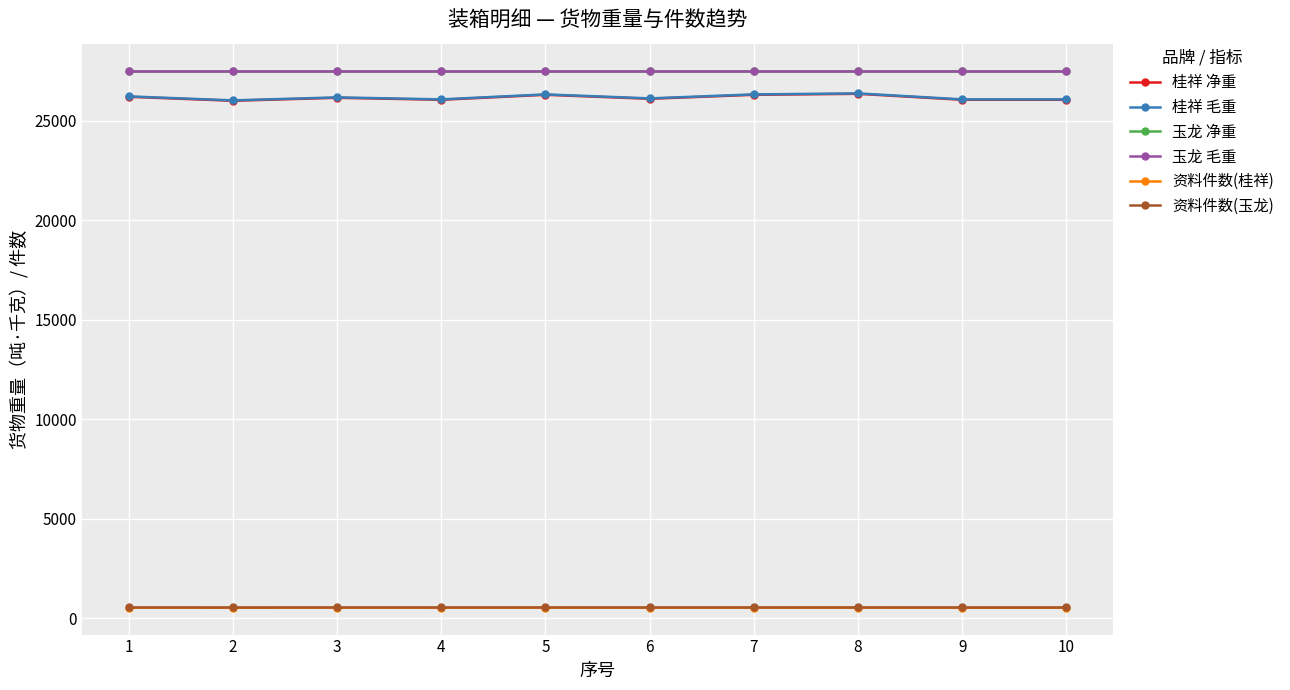

What is the approximate value of 桂祥 毛重 at 2, to the nearest 10?

26020